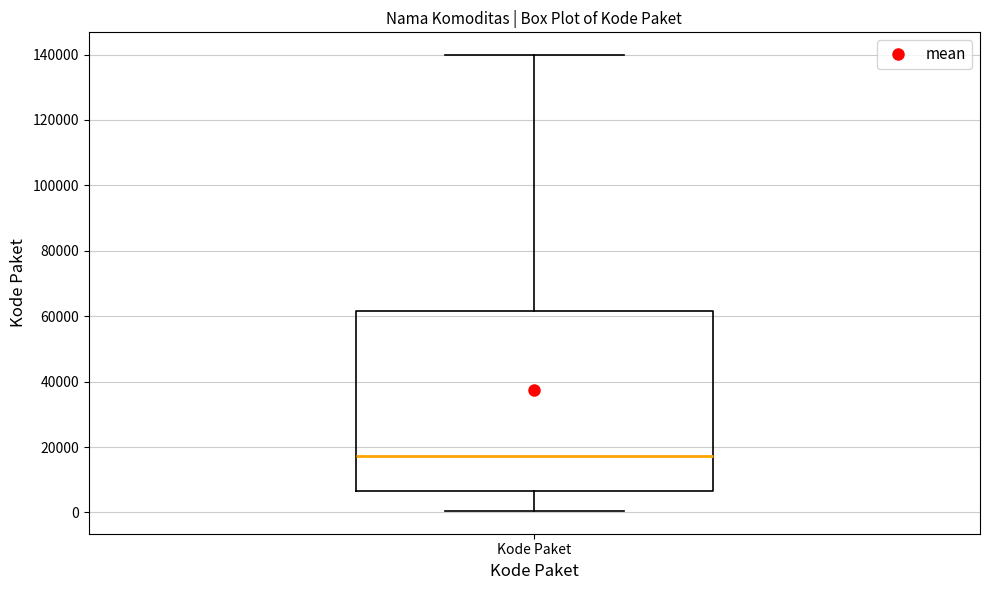

Where does the lower whisker of the box for Kode Paket end on the y-axis? The values are not printed on the chart, so give them approximately, as read against the axis.

0